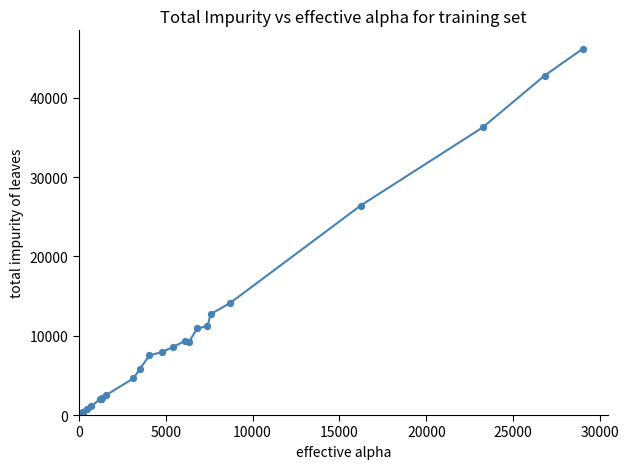

What Y value in the scatter plot is closest to 23176?

26430.0